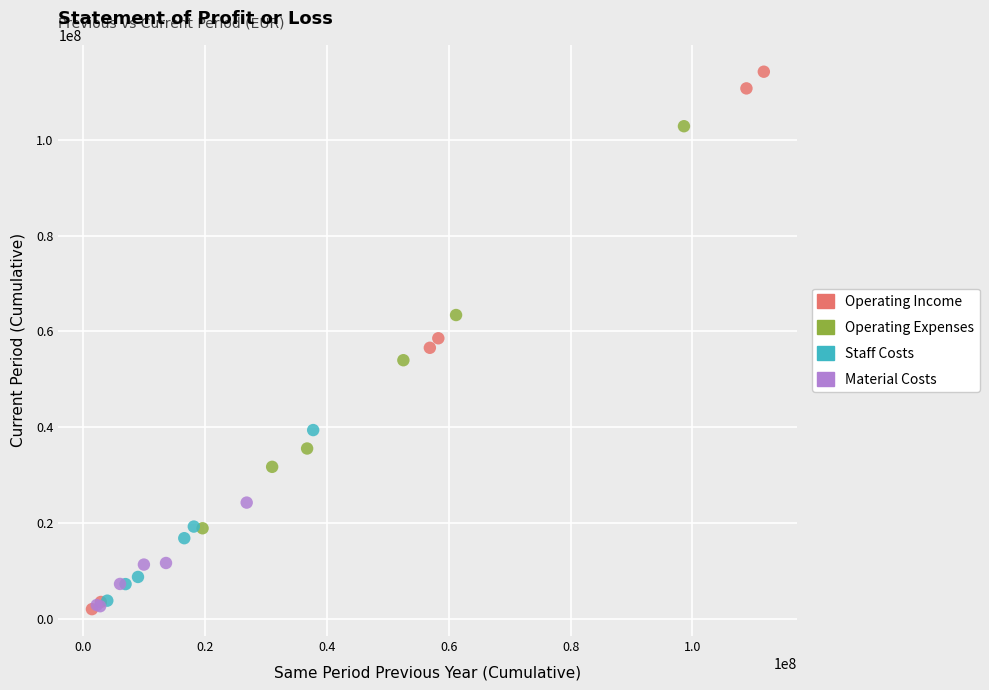

Which series has the largest Y range (max minus min)?

Operating Income